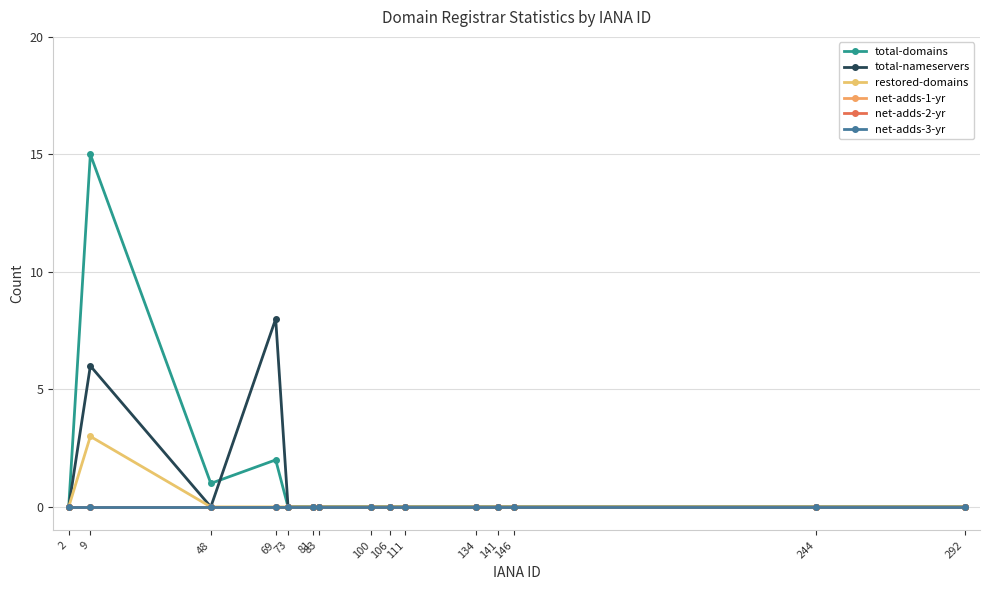

True or false: net-adds-1-yr and total-domains cross at least once.

False